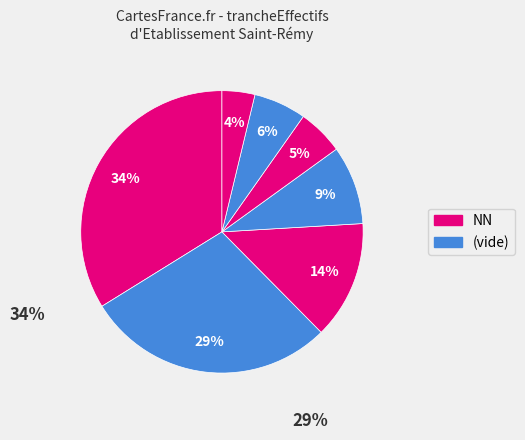

How many segments does this pie chart have?

7